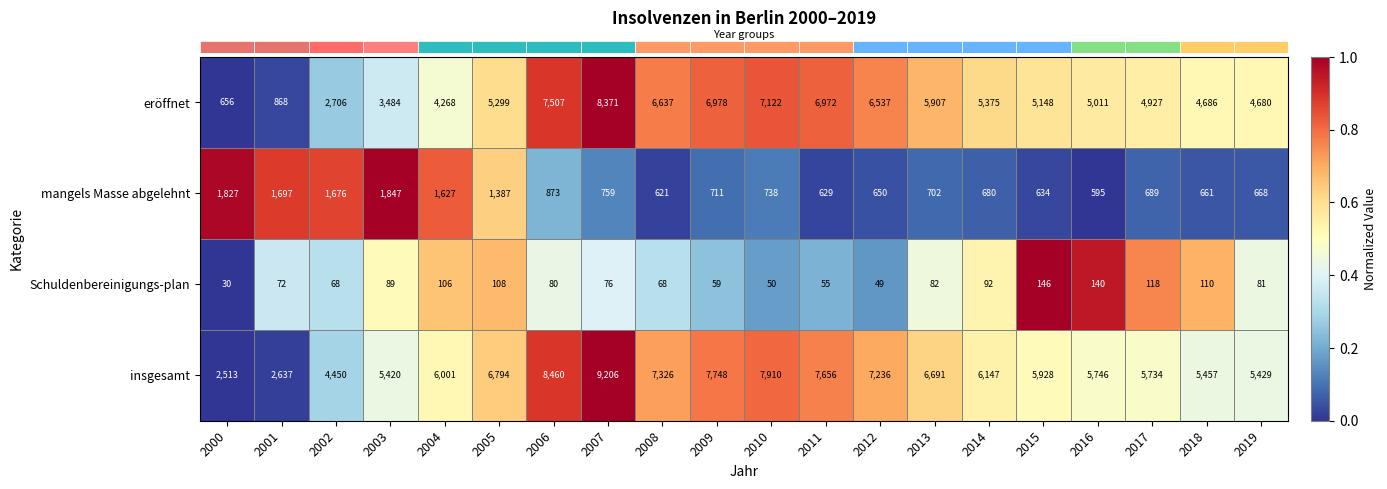

At which category is the sum across all series the highest?

2007